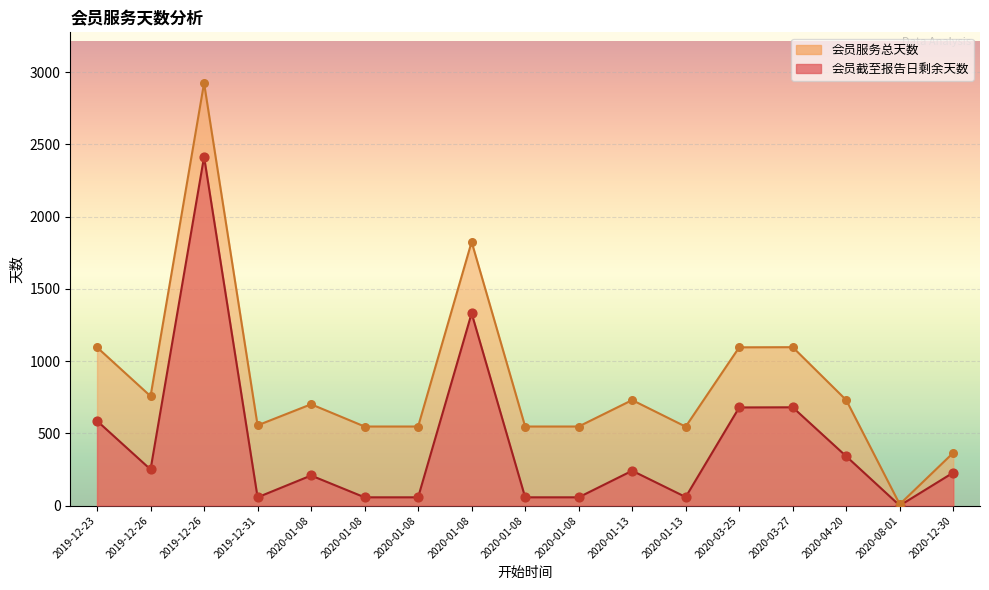

Which series has the largest total across all categories?

会员服务总天数